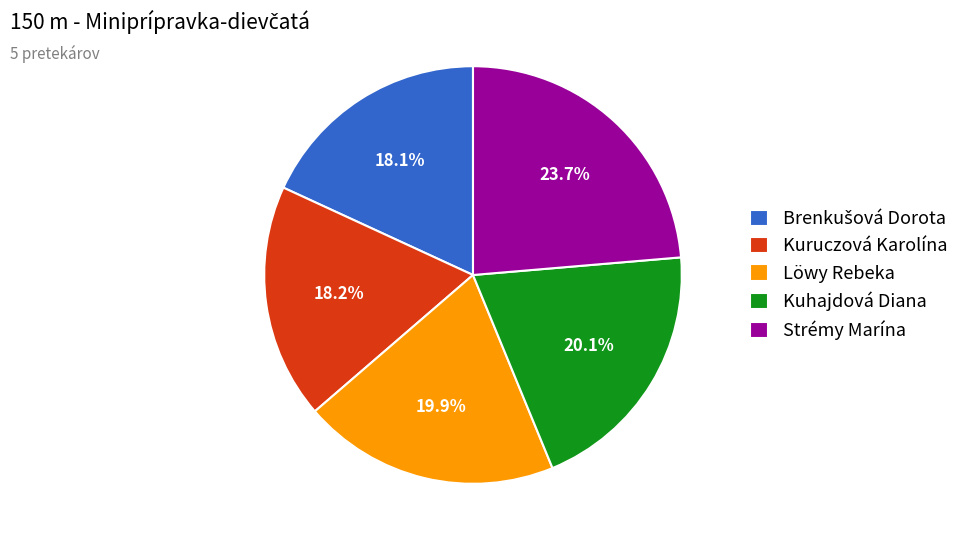

What percentage is the Strémy Marína slice, to the nearest percent?

24%